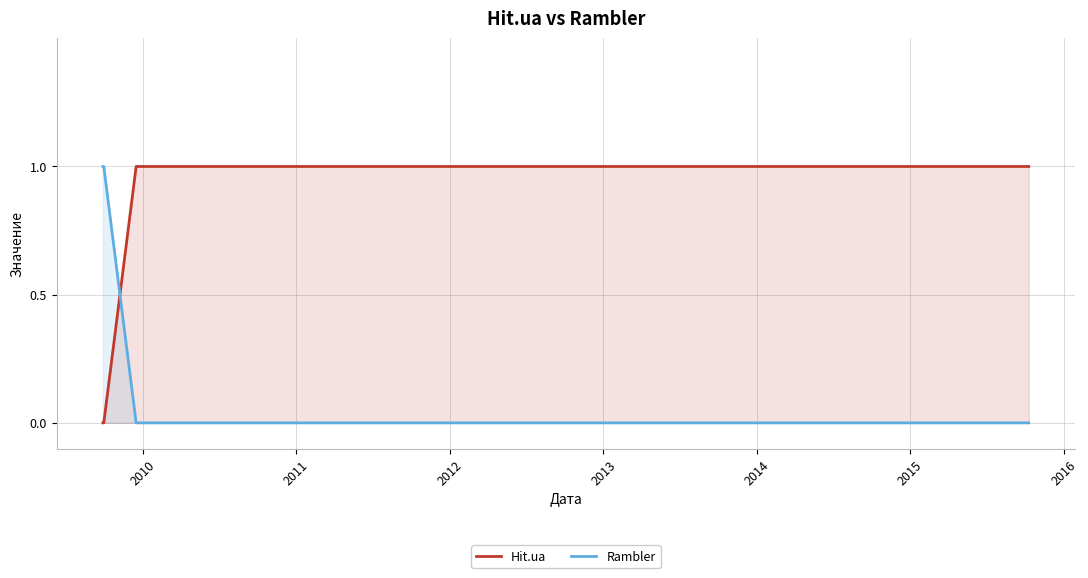

Rank the series by their maximum value, from highest to lowest.

Hit.ua, Rambler